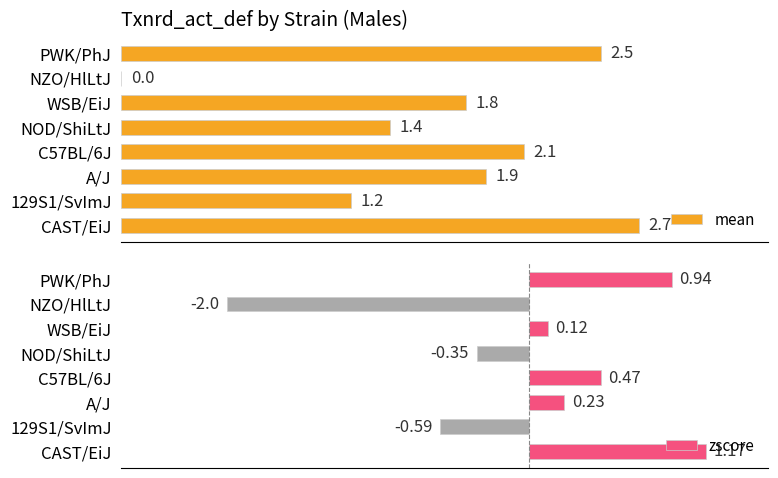

Count the number of data series in this chart.

2